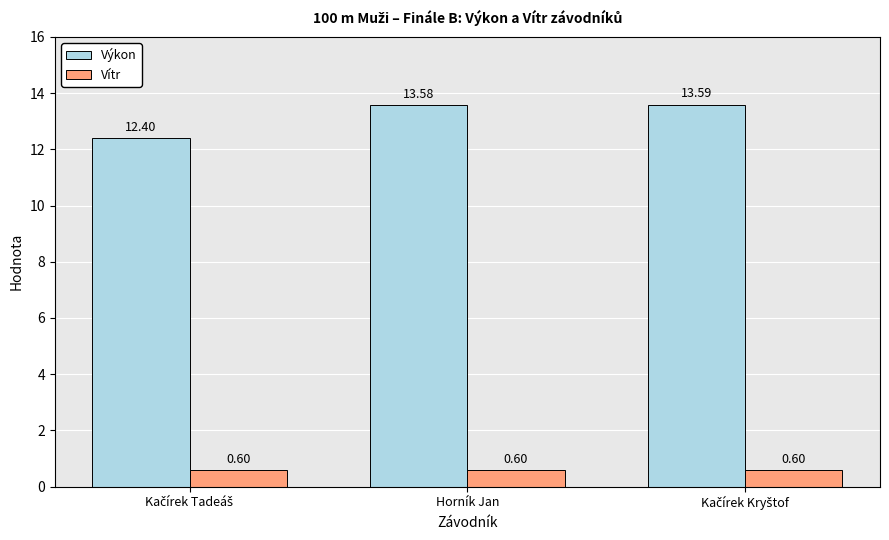

Rank the series by their average value, from lowest to highest.

Vítr, Výkon